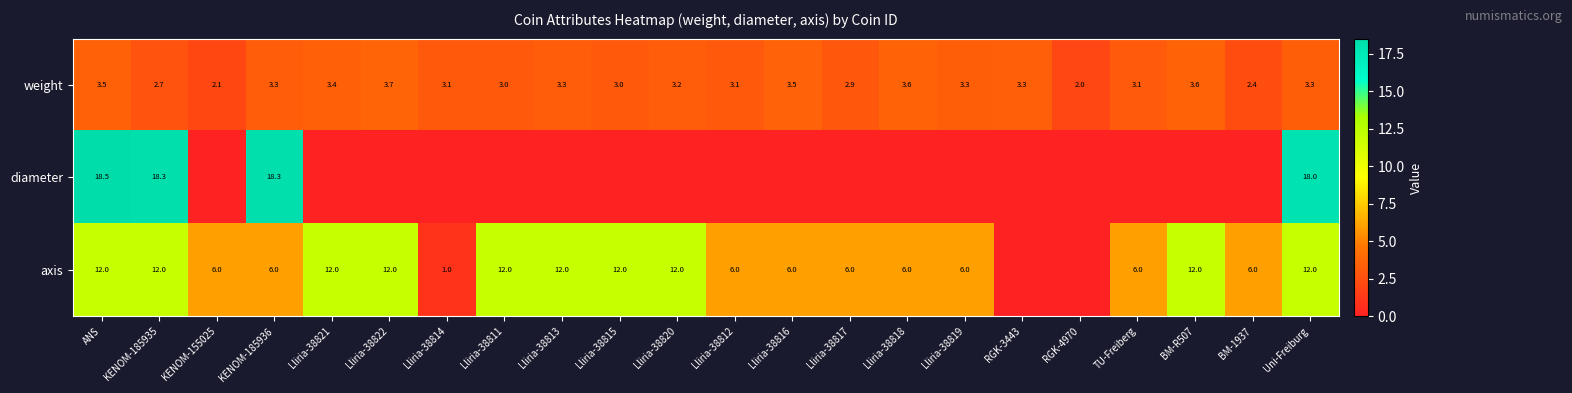

Which has a higher value, Lliria-38818 or Lliria-38811?

Lliria-38818